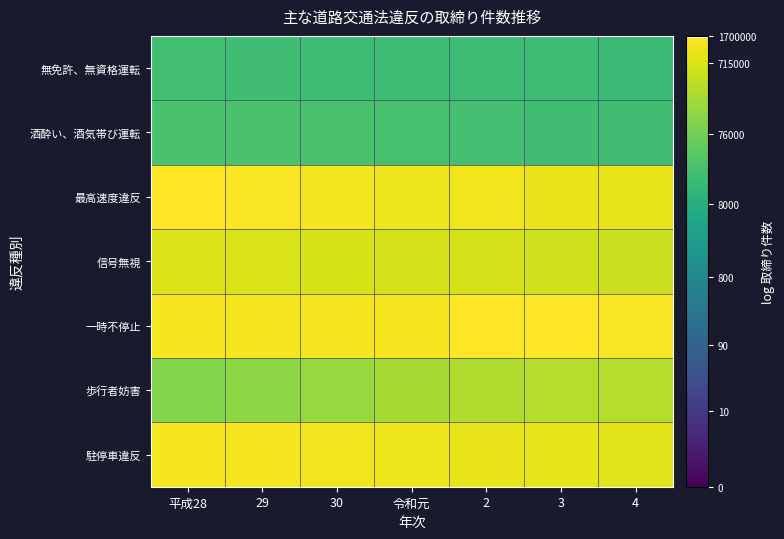

Which has a higher value, 29 or 平成28?

平成28